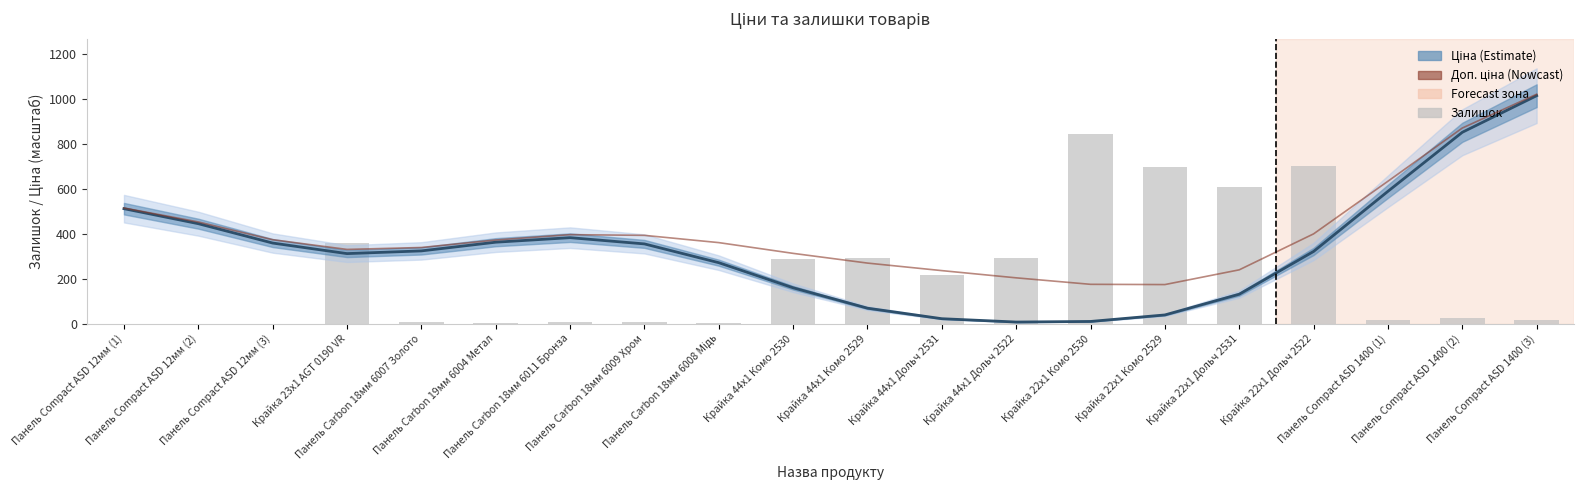

What is the sum of the Ціна (згладжена) values at Панель Carbon 18мм 6008 Мідь and Крайка 22x1 Комо 2529?

309.0